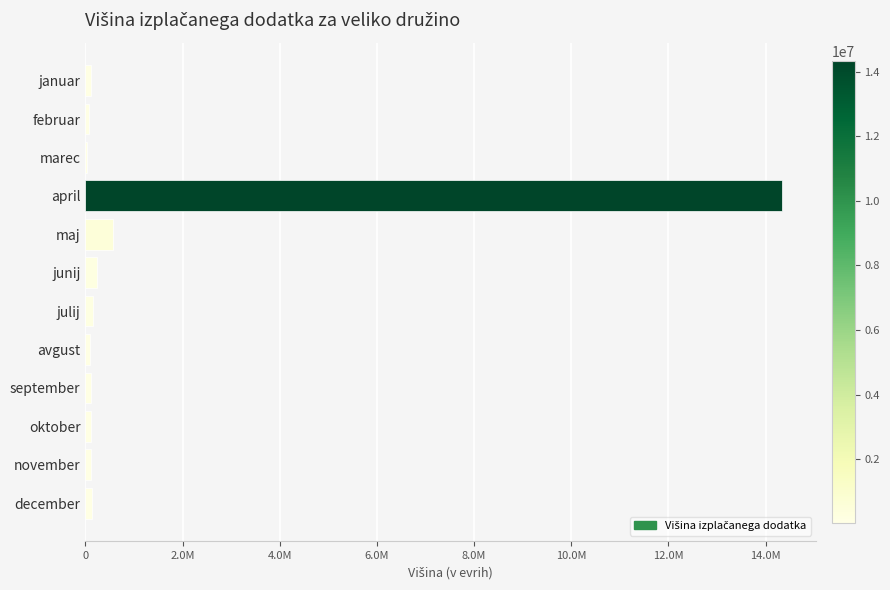

How many series are shown in this chart?

1